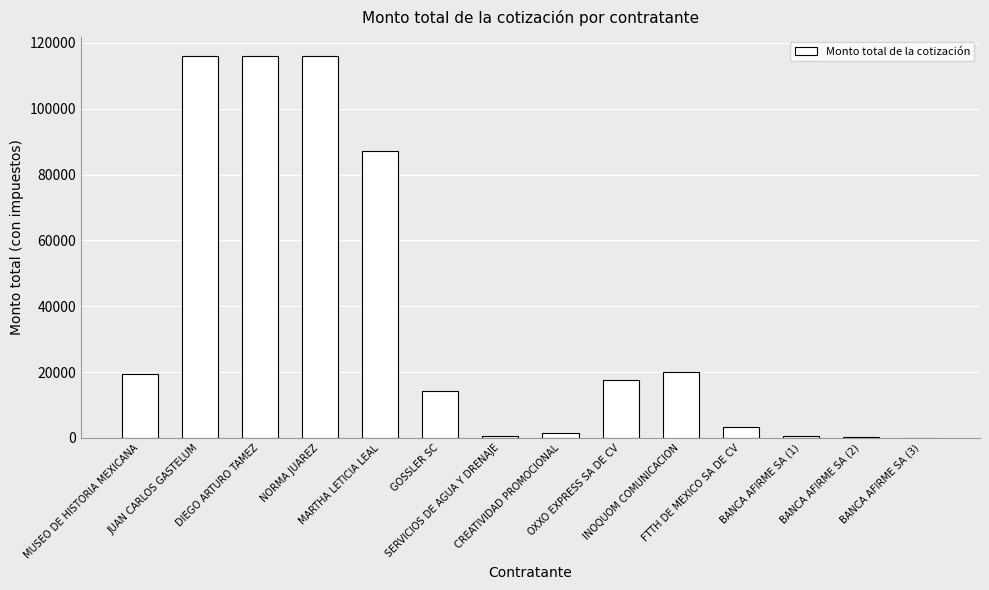

What is the change in value from GOSSLER SC to FTTH DE MEXICO SA DE CV?

-10978.6